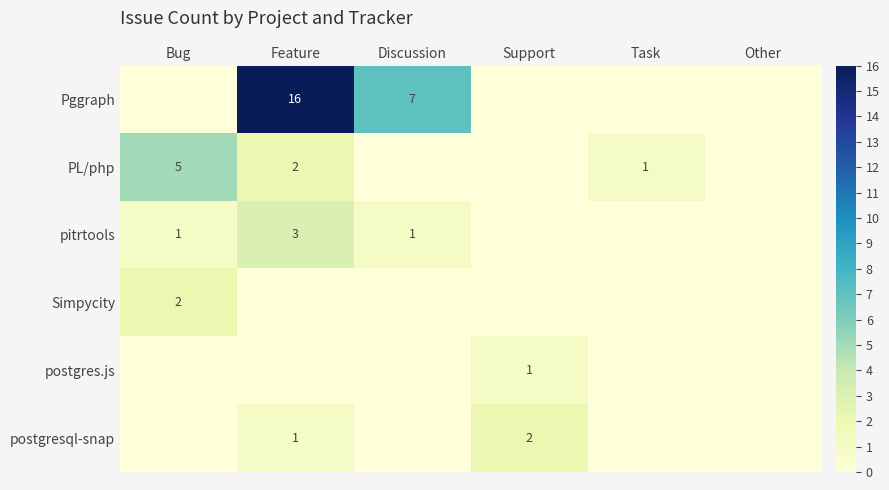

The value of Simpycity at Bug is 3. True or false?

False